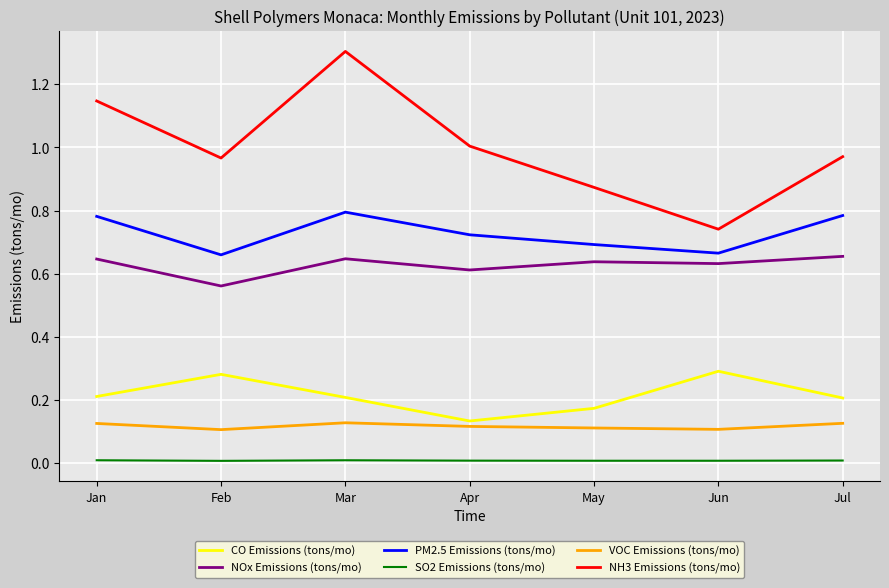

Is the value of CO Emissions (tons/mo) at Jun greater than the value of VOC Emissions (tons/mo) at Jan?

Yes